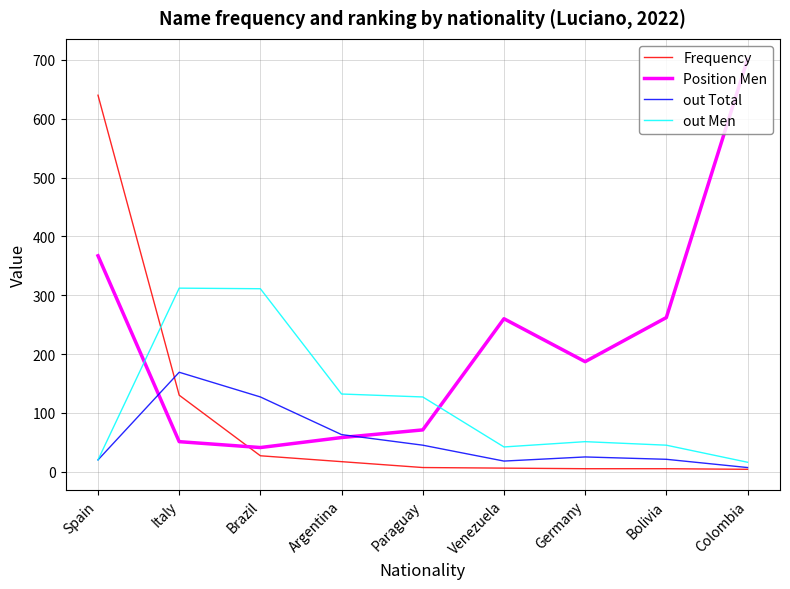

What is the highest value of the out Total series?

169